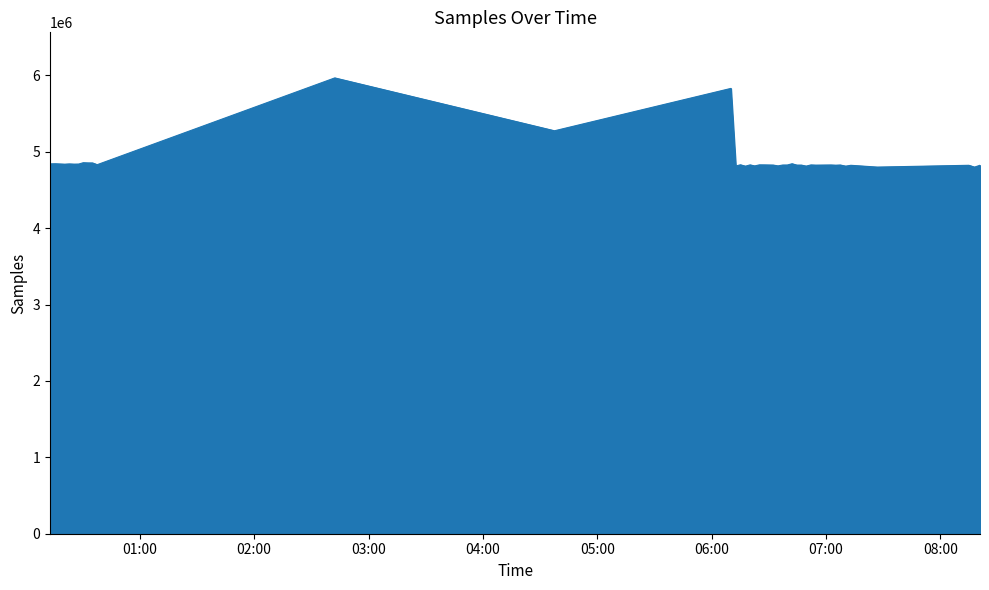

What is the difference between the maximum and minimum values?

1167745